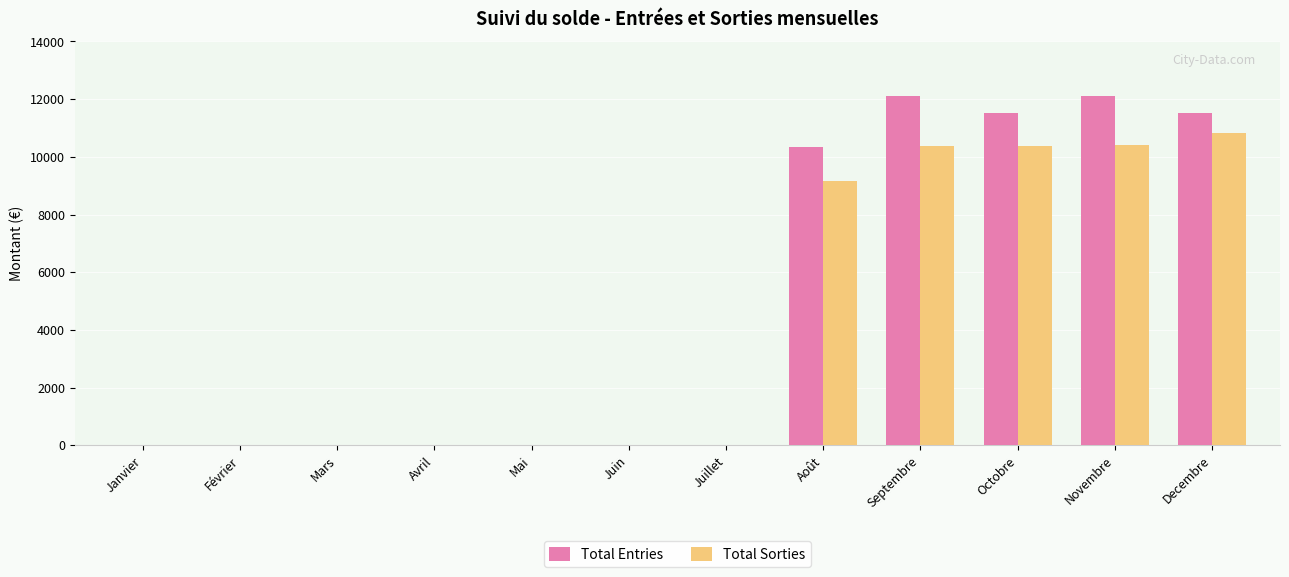

How many series are shown in this chart?

2